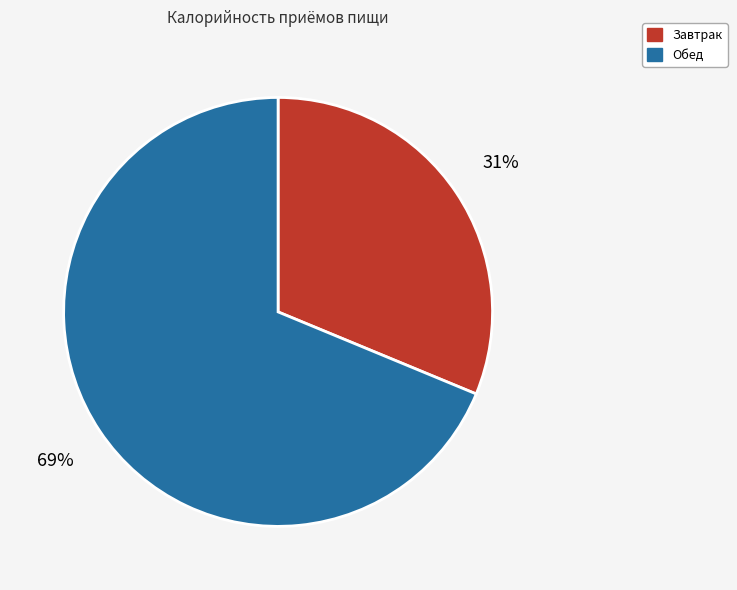

Is the sum of Завтрак and Обед greater than half?

Yes